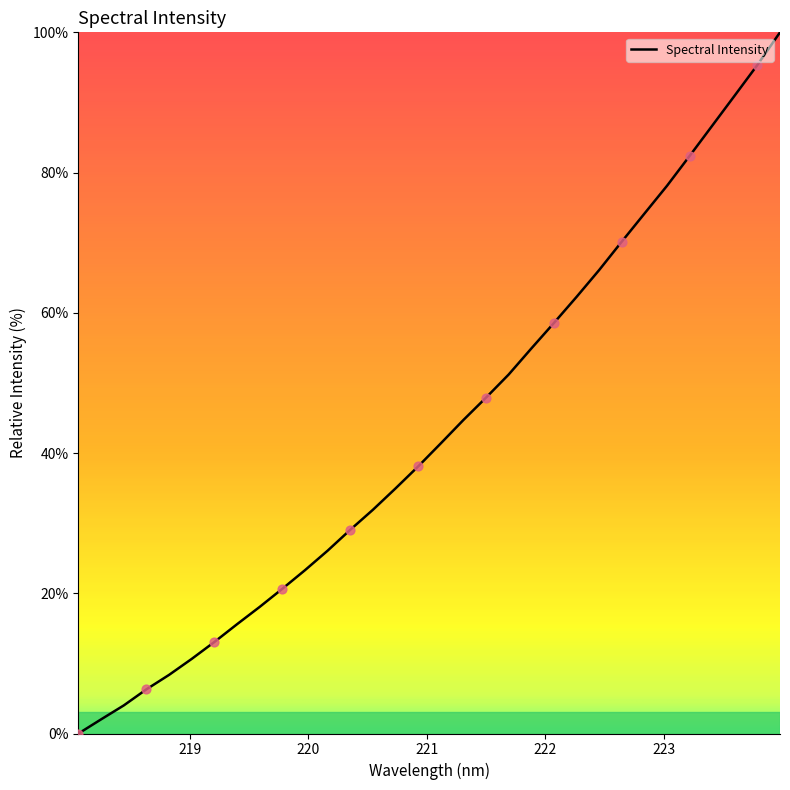

What is the difference between the maximum and minimum values?

100.0